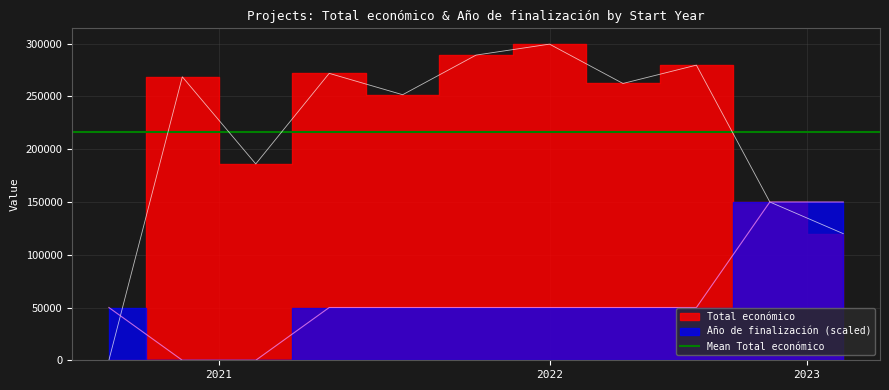

How many intersections are there between Total económico and Año de finalización?

1